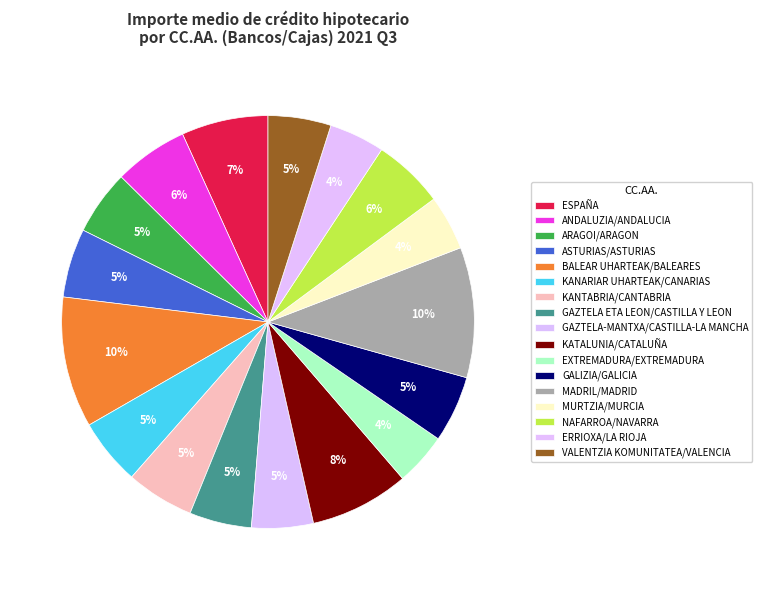

How many segments does this pie chart have?

17